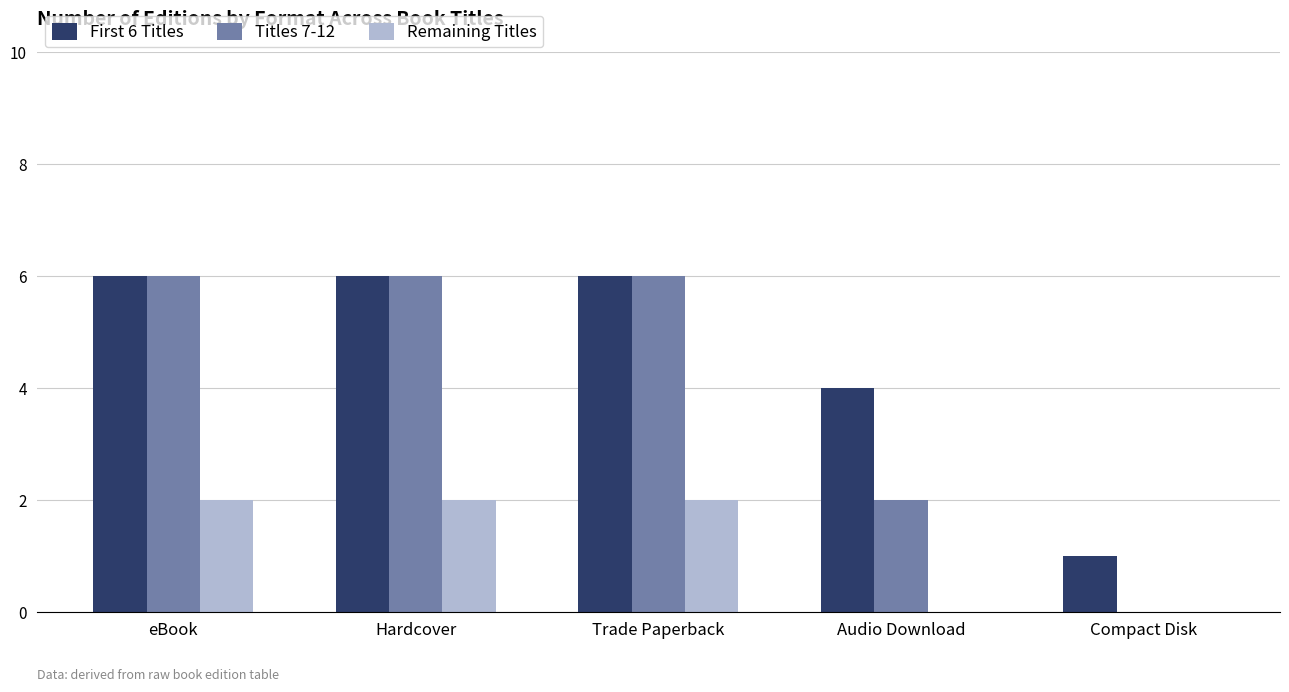

At which label is Titles 7-12 closest to 3?

Audio Download